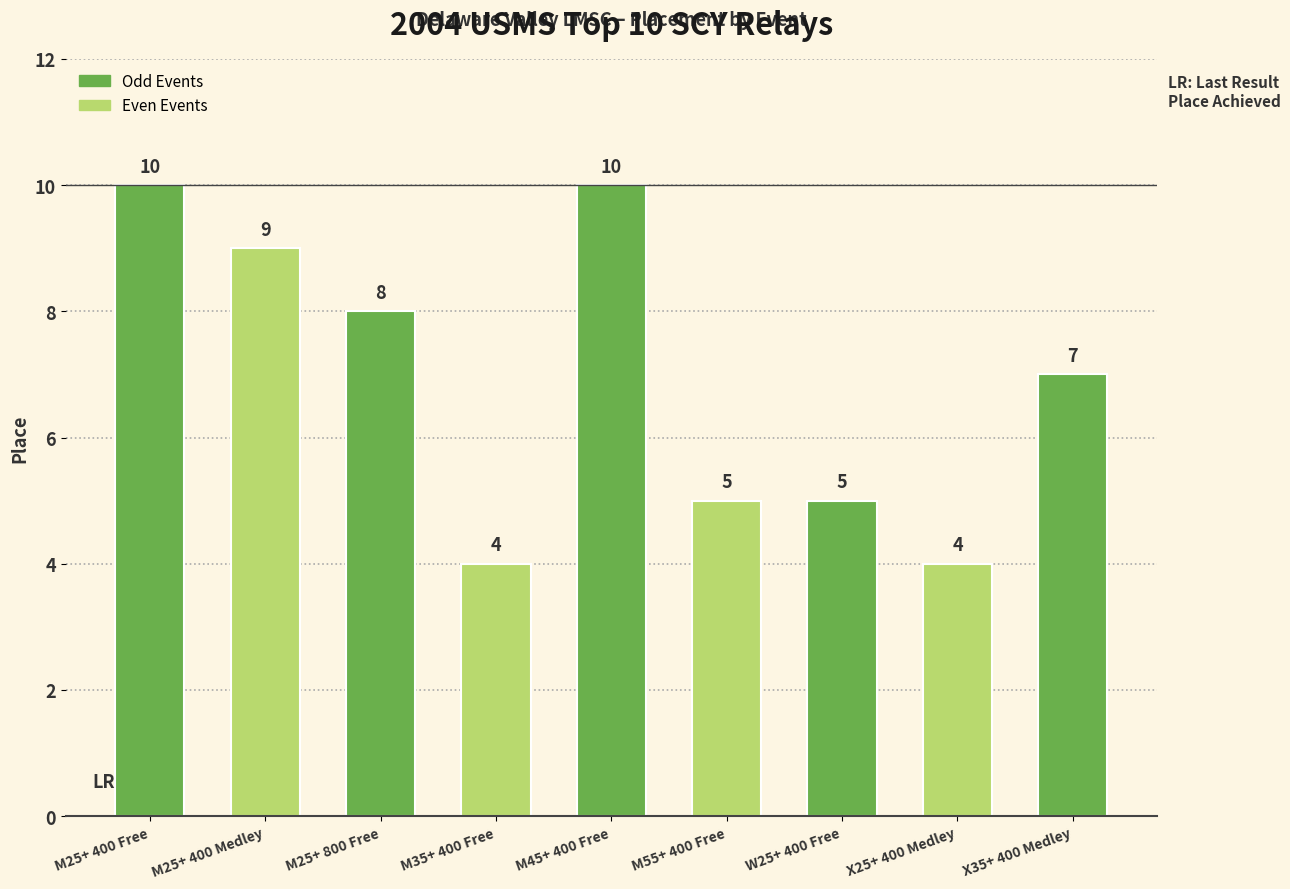

Does the chart contain any negative values?

No